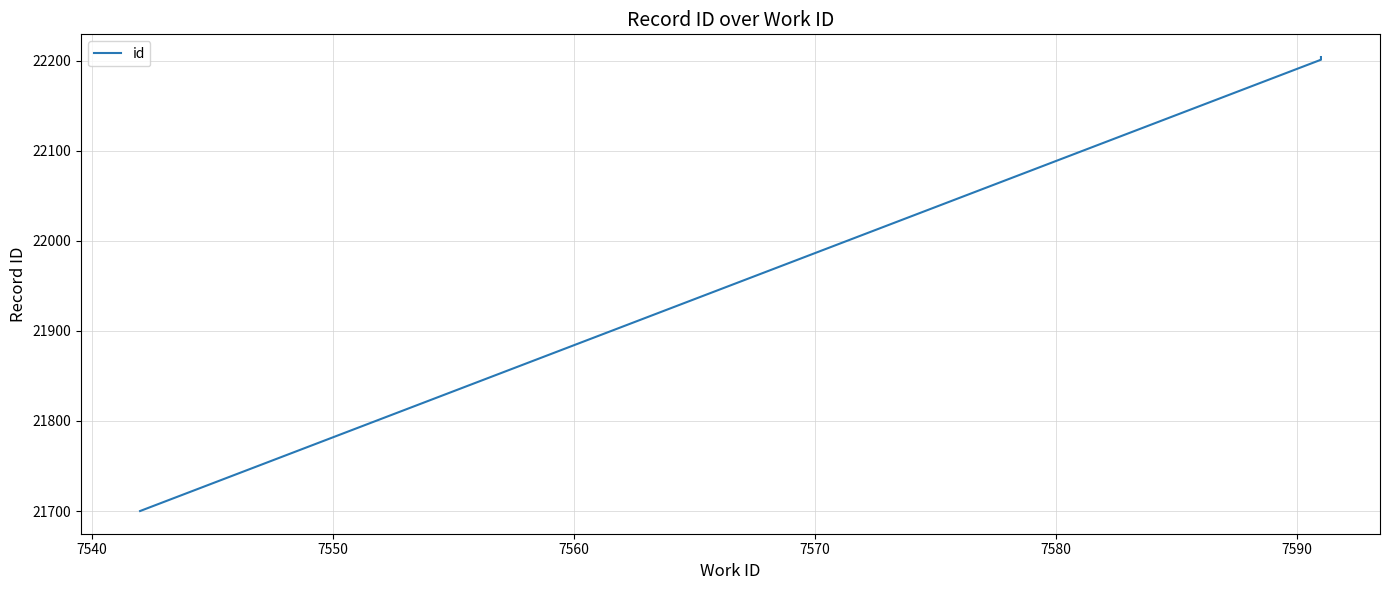

What is the difference between the maximum and minimum values?

504